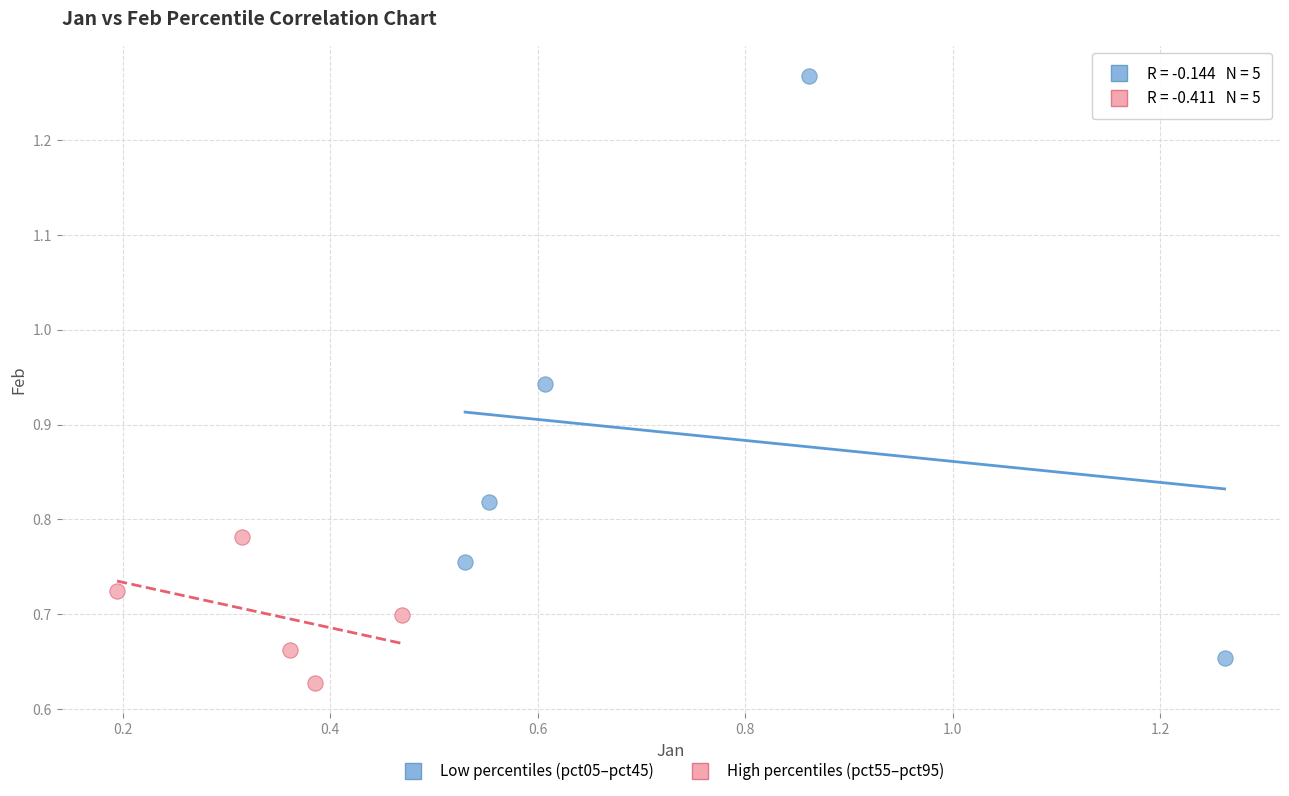

What are all the series names shown in the legend?

Low percentiles (pct05–pct45), High percentiles (pct55–pct95)